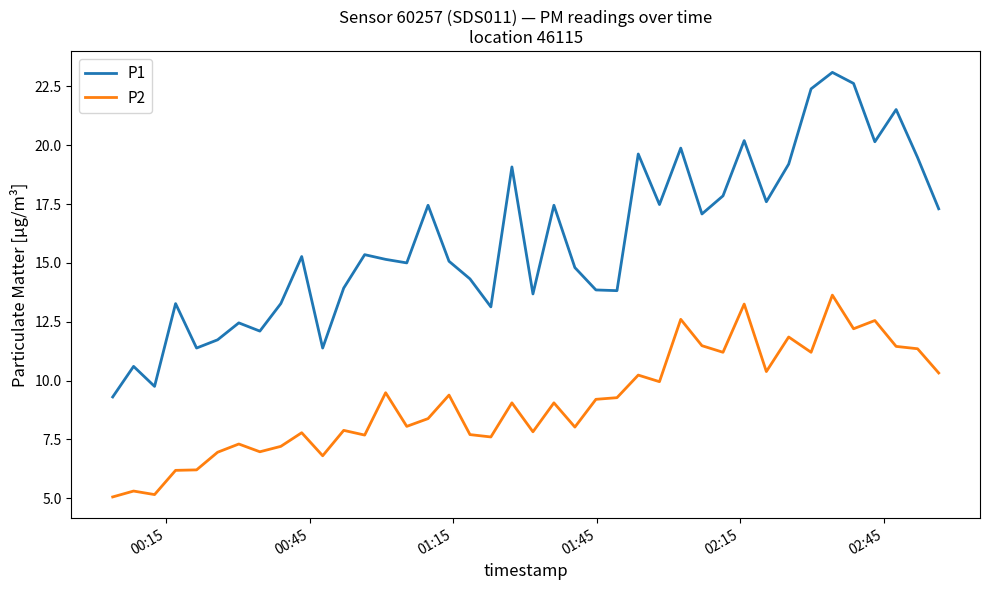

True or false: P2 and P1 intersect in this chart.

False